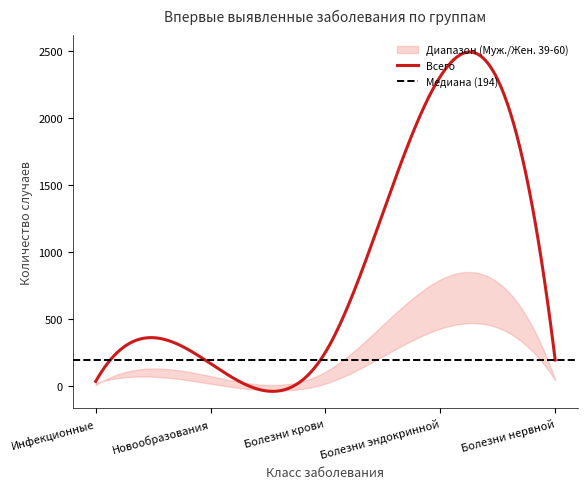

Between Болезни эндокринной and Инфекционные, which is larger?

Болезни эндокринной